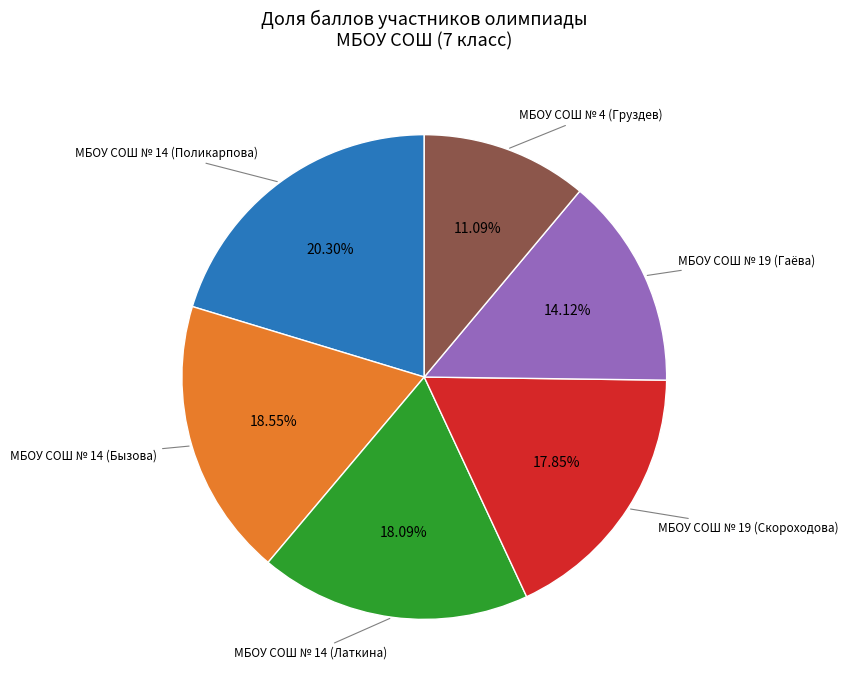

How many segments does this pie chart have?

6